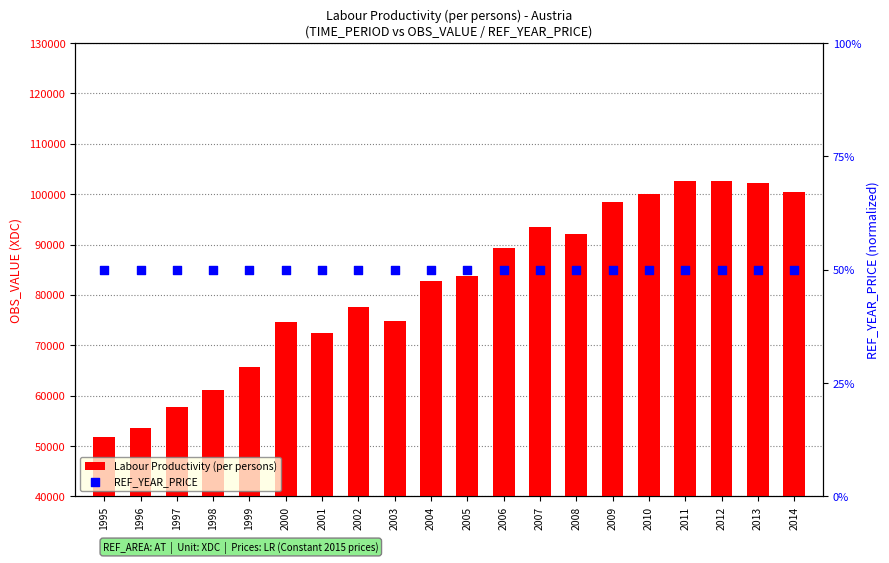

What are all the series names shown in the legend?

Labour Productivity (per persons), REF_YEAR_PRICE